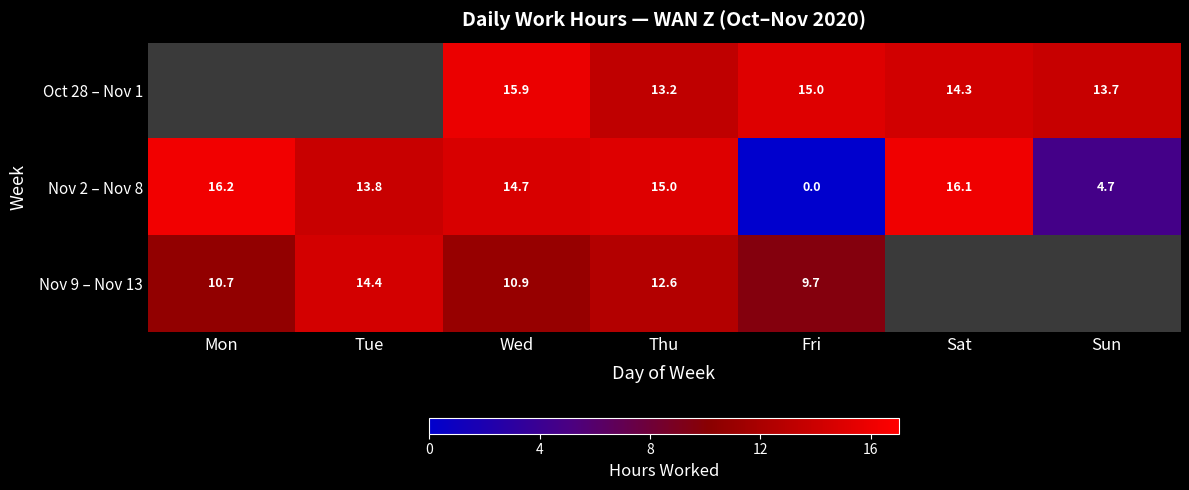

Which category has the highest value across all series?

Mon